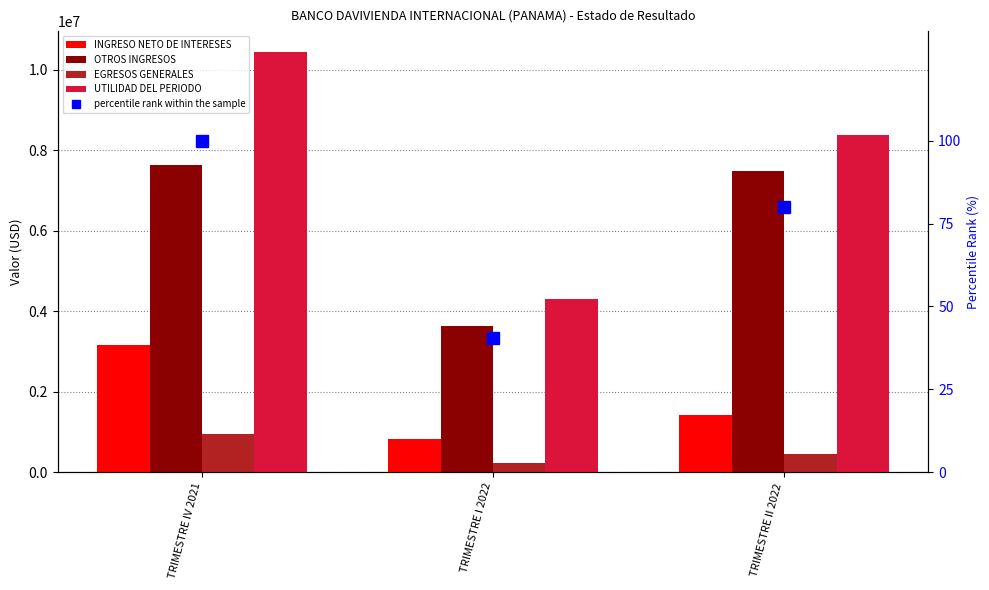

What is the label of the 1st bar from the left?

TRIMESTRE IV 2021